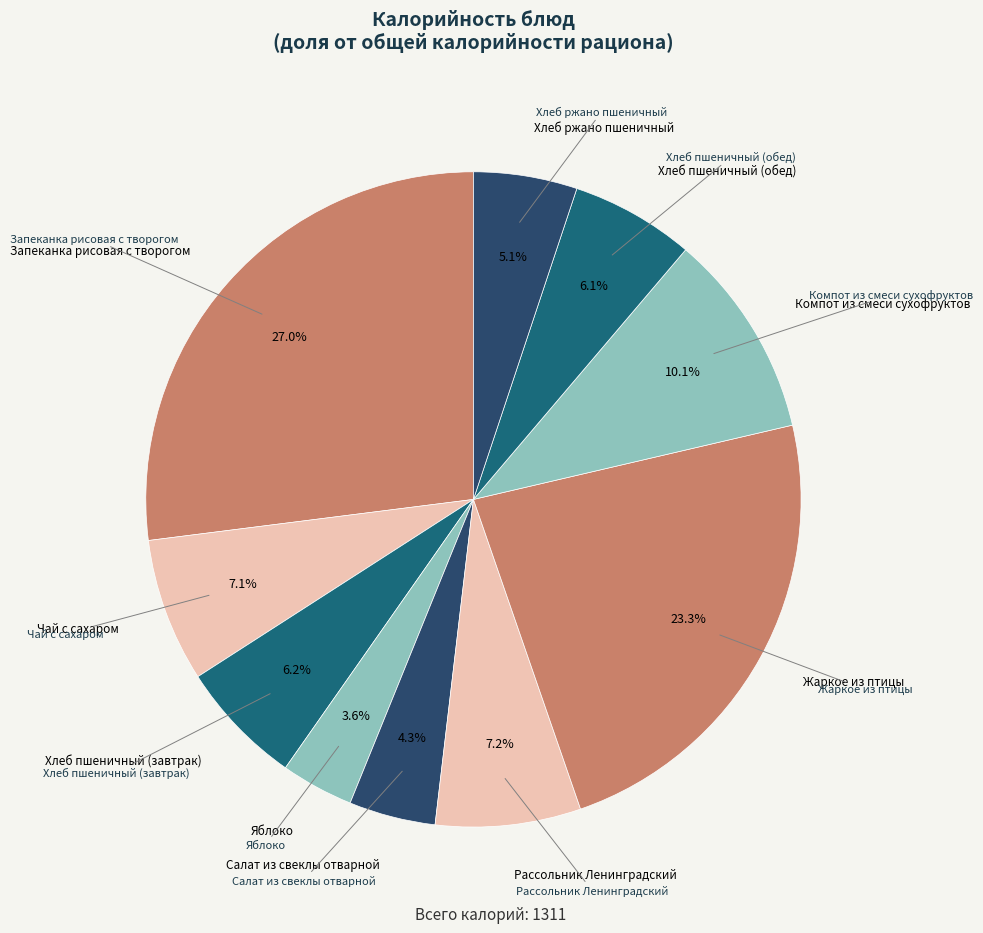

To the nearest percent, what is the average slice percentage?

10%